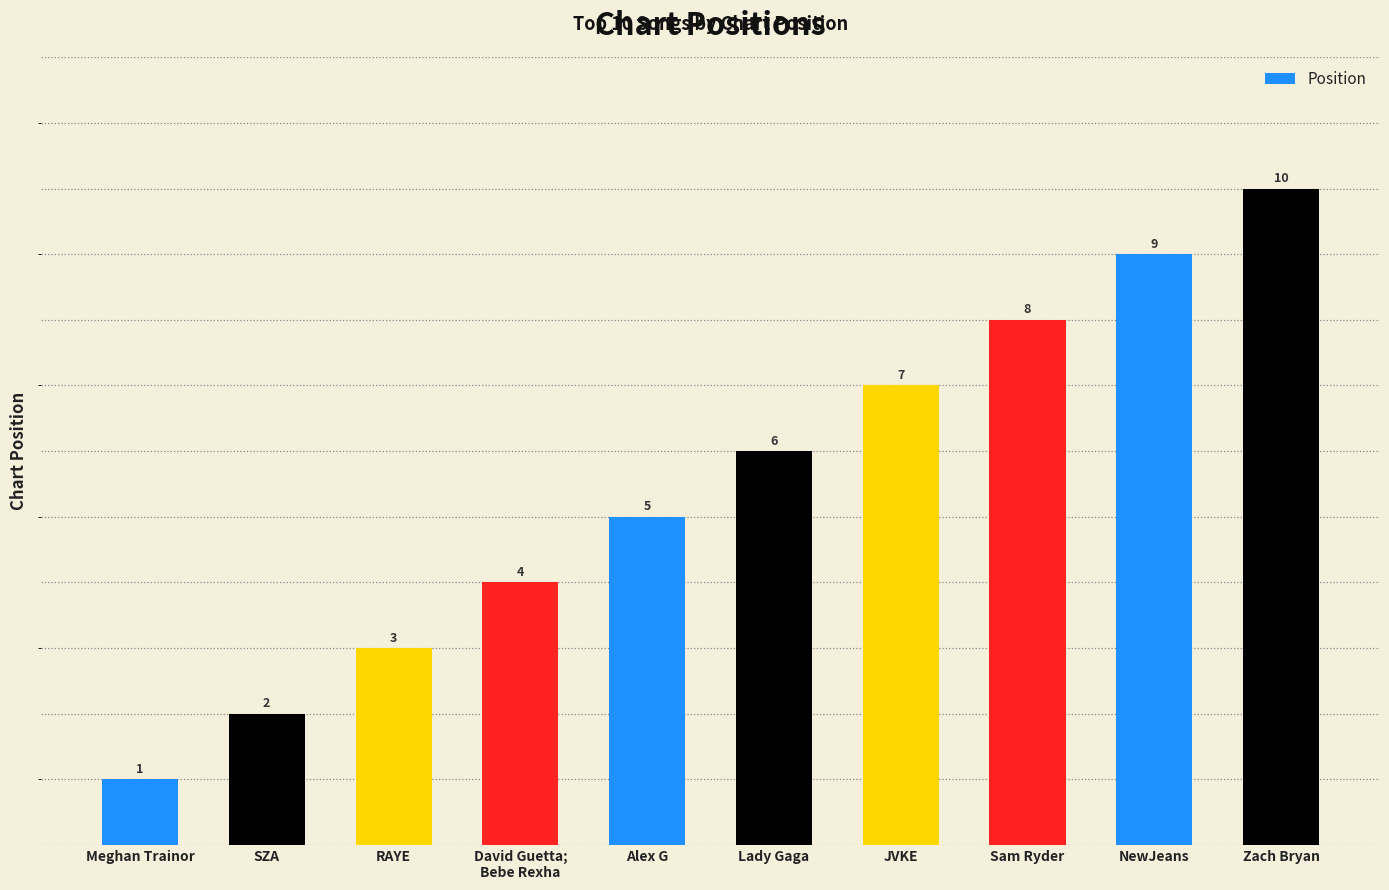

Does the chart contain any negative values?

No